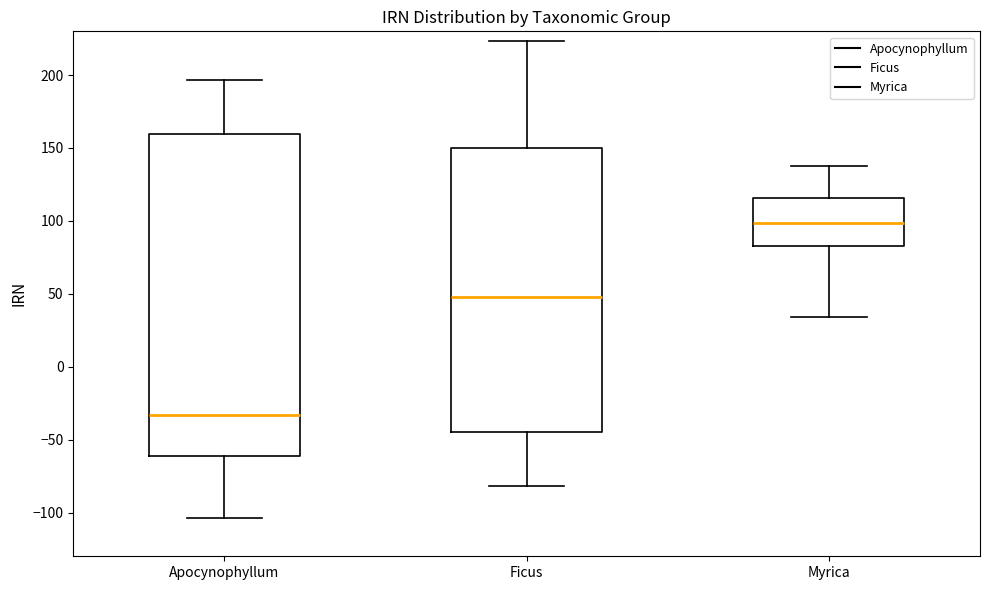

Where is the upper edge of the box for Apocynophyllum on the y-axis? The values are not printed on the chart, so give them approximately, as read against the axis.

160